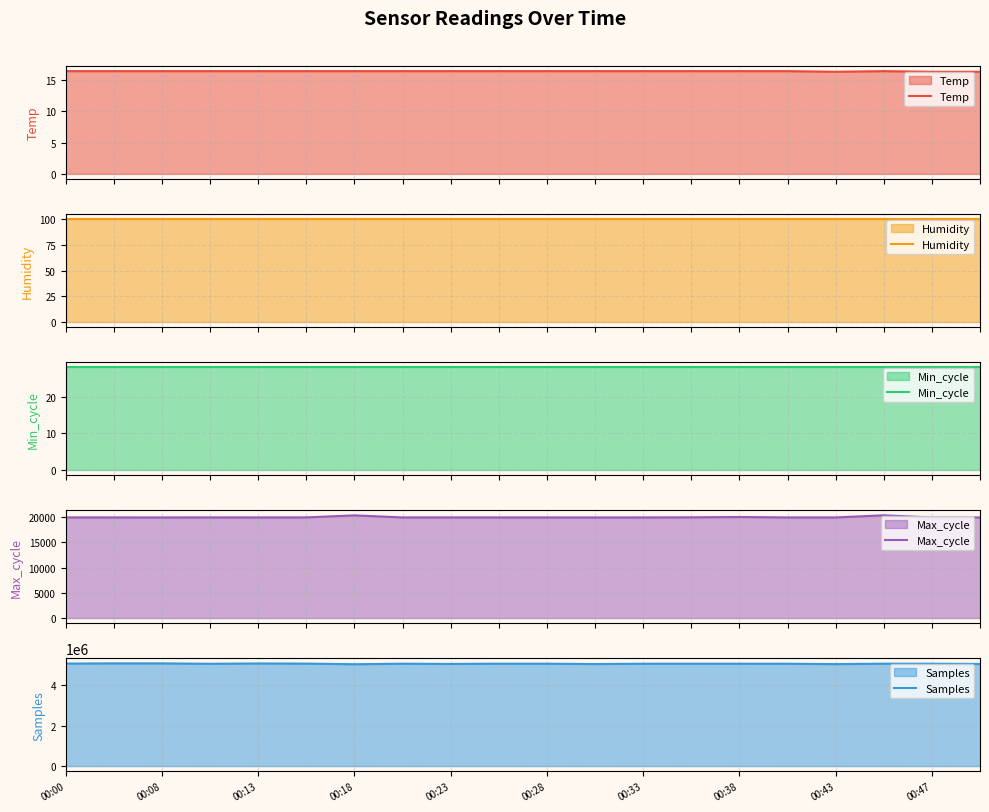

True or false: Max_cycle and Temp intersect in this chart.

False